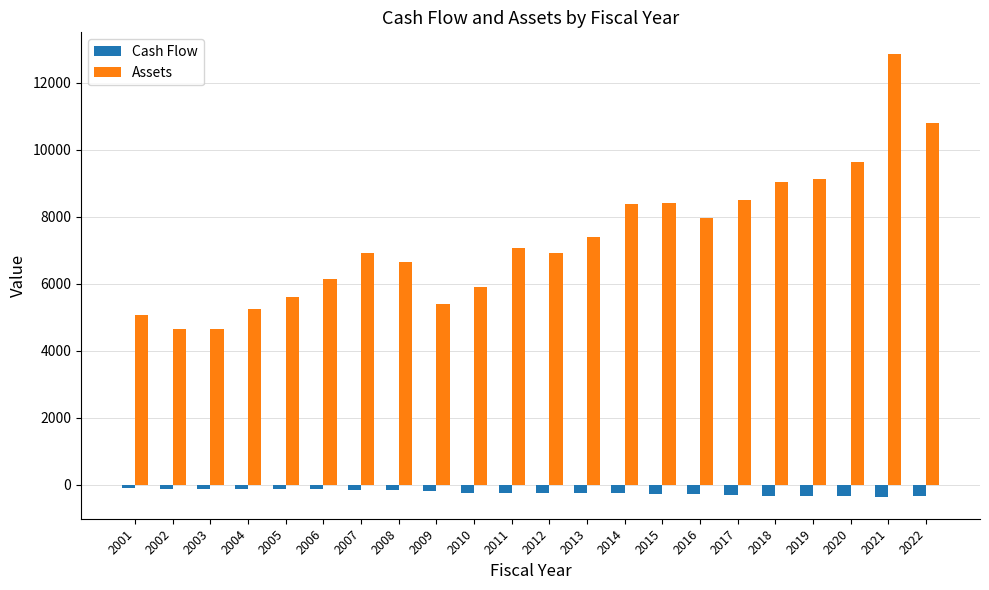

List the series in order of their overall mean, lowest first.

Cash Flow, Assets